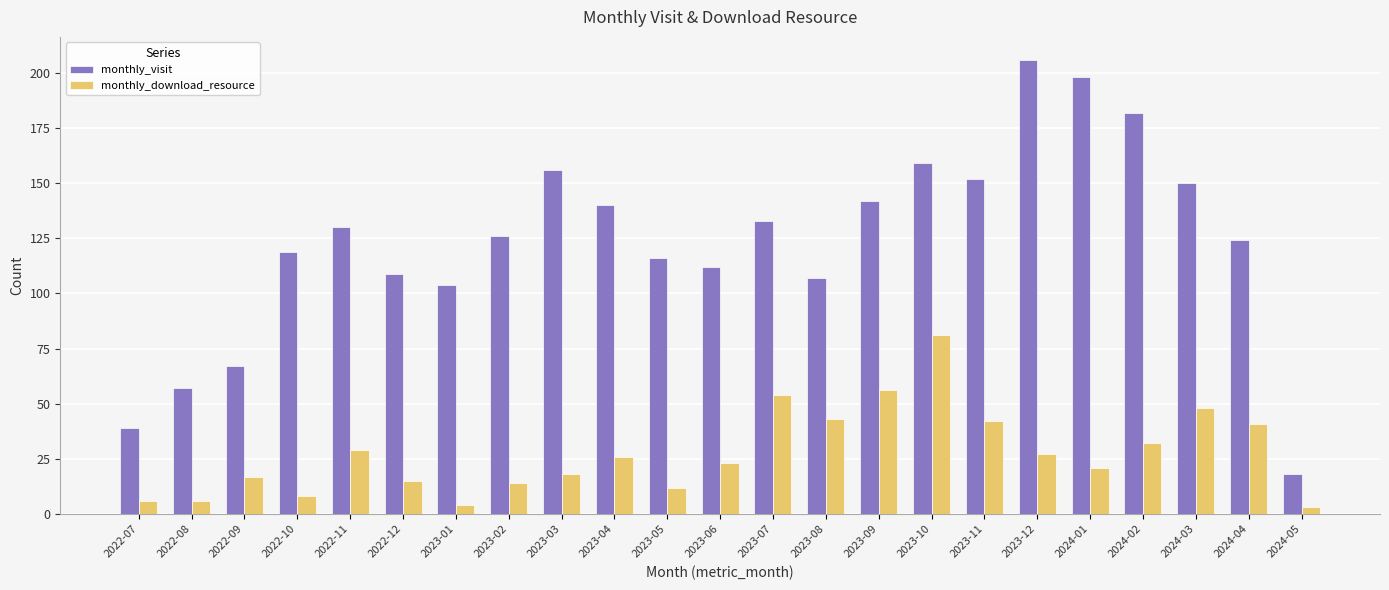

How many groups of bars are there?

23